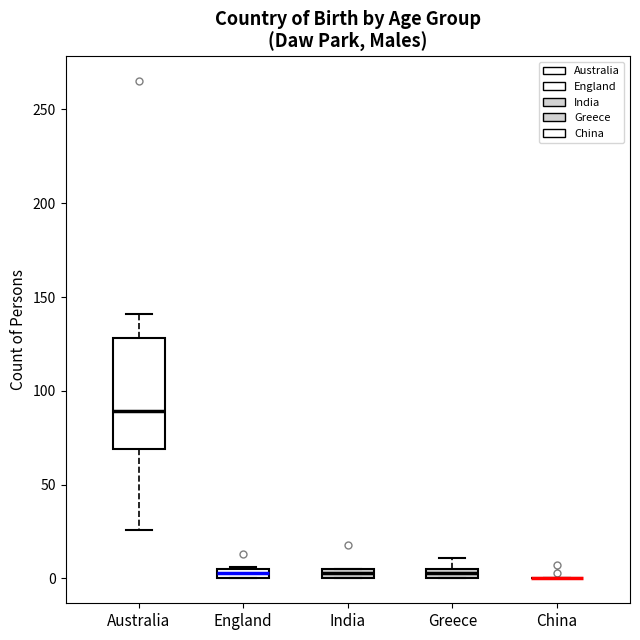

Which box is the tallest, from its lower edge to its upper edge?

Australia